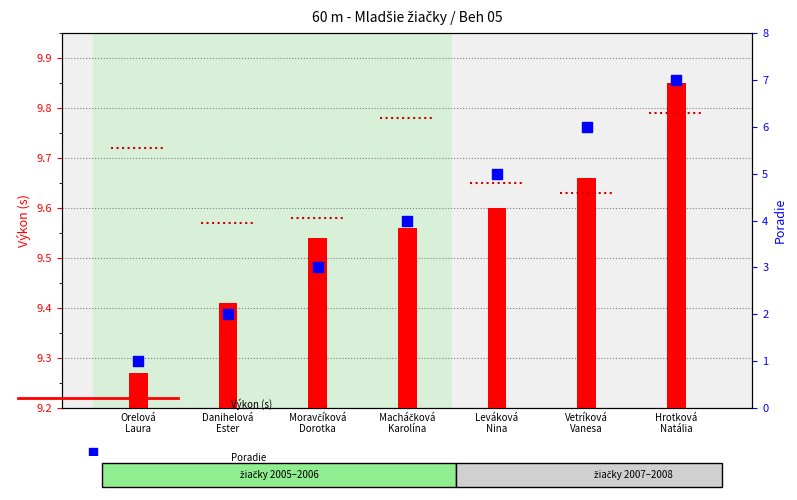

What are all the series names shown in the legend?

Výkon (s), Poradie